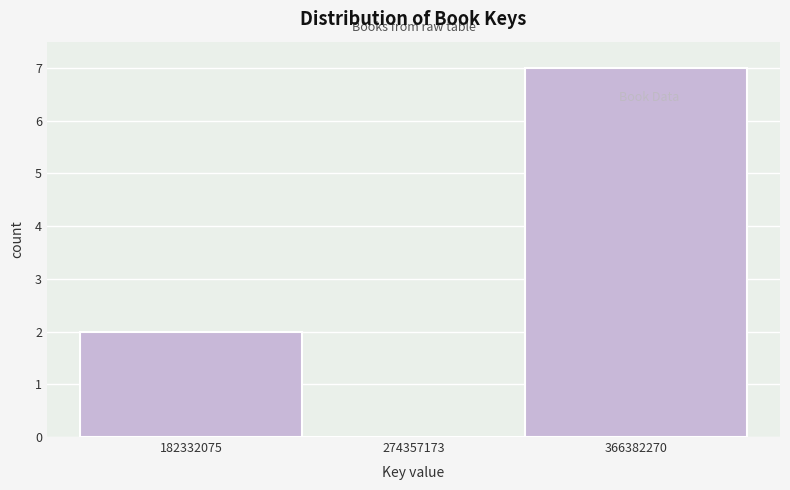

What is the height of the bar covering 140000000 to 230000000 on the x-axis? Neither the bar edges nor the heights are printed on the chart, so give them approximately, as read against the axes.

2